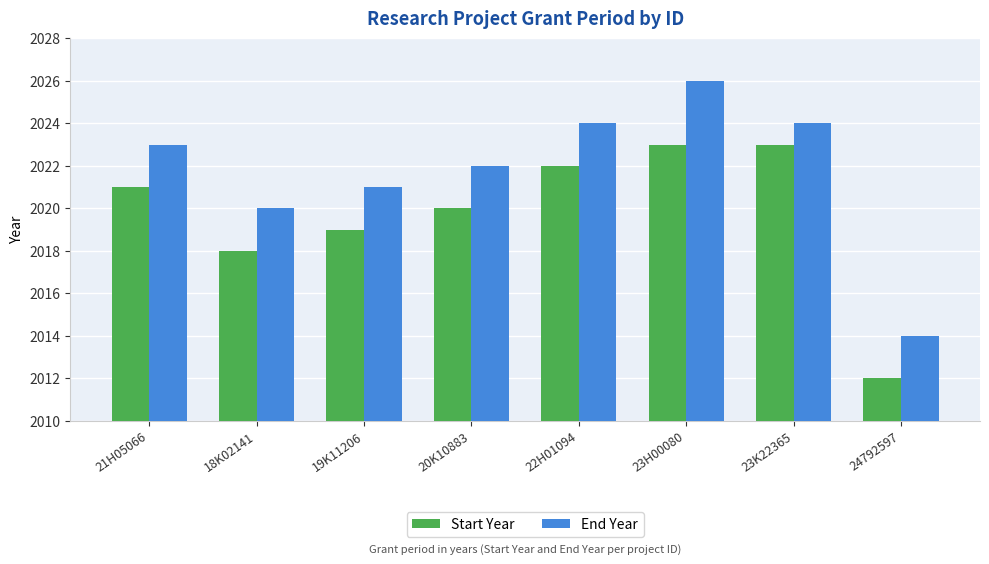

Which series has the largest range (max minus min)?

End Year